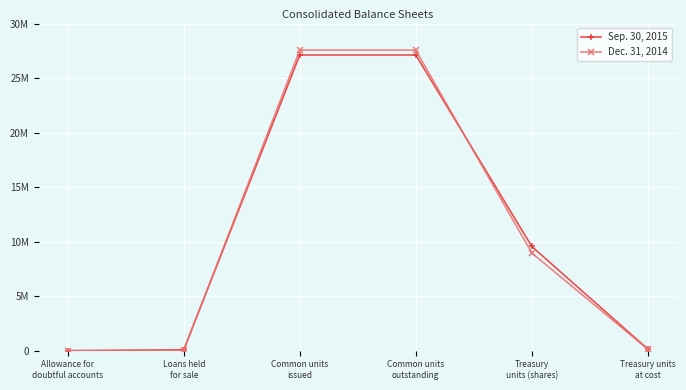

What is the approximate value of Sep. 30, 2015 at Allowance for
doubtful accounts, to the nearest 100?

2100